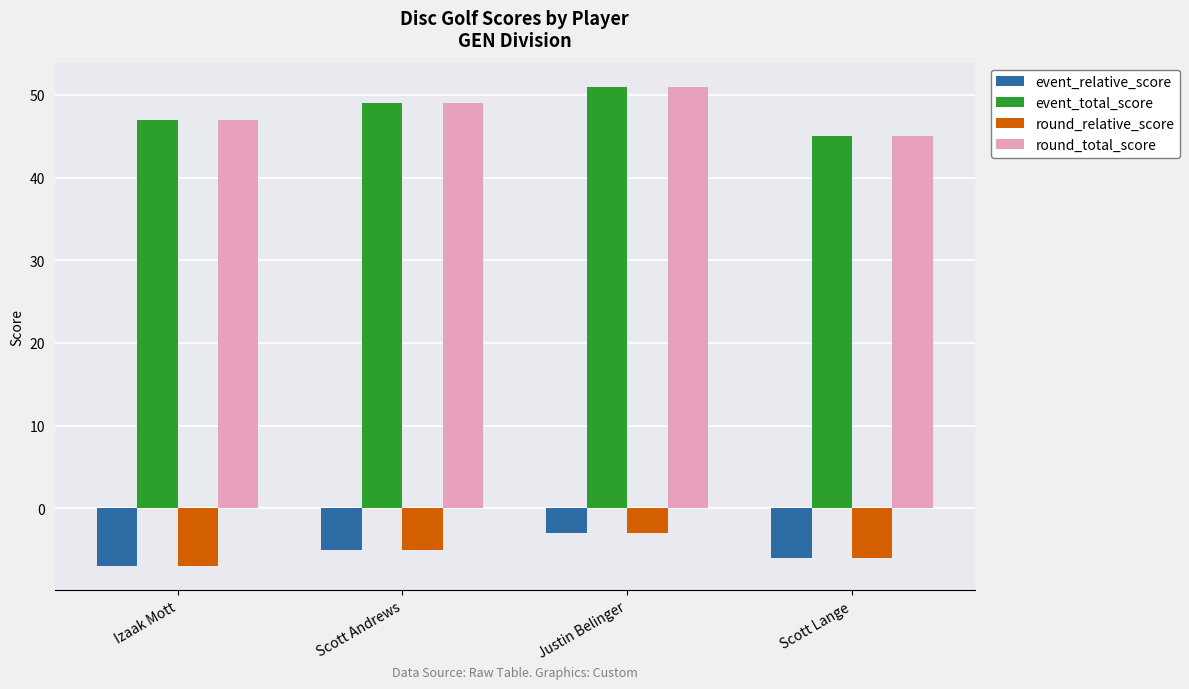

Reading left to right, extract all data points from this chart.

event_relative_score: -7	-5	-3	-6
event_total_score: 47	49	51	45
round_relative_score: -7	-5	-3	-6
round_total_score: 47	49	51	45